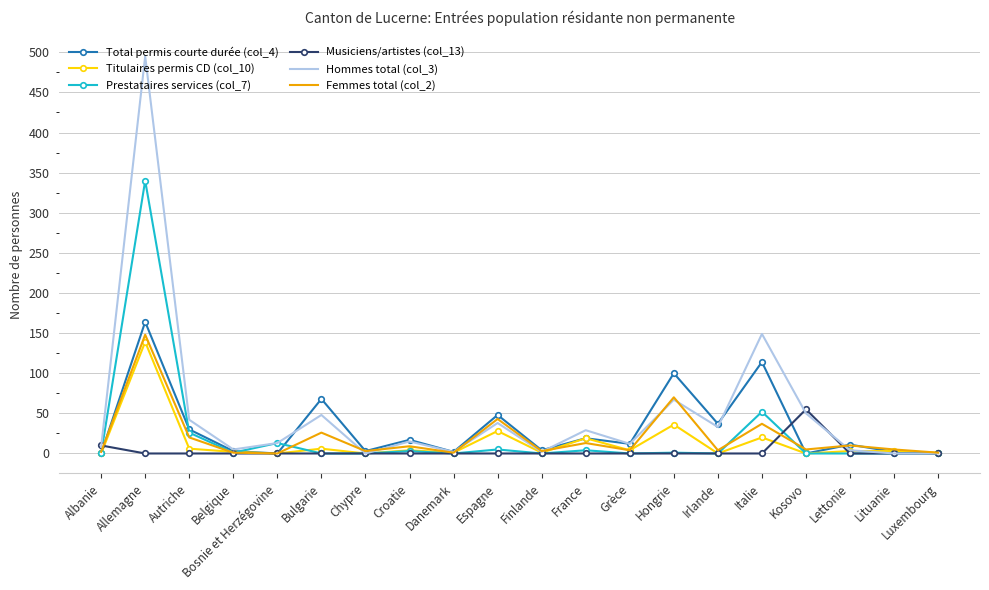

What is the maximum value shown in the chart?

495